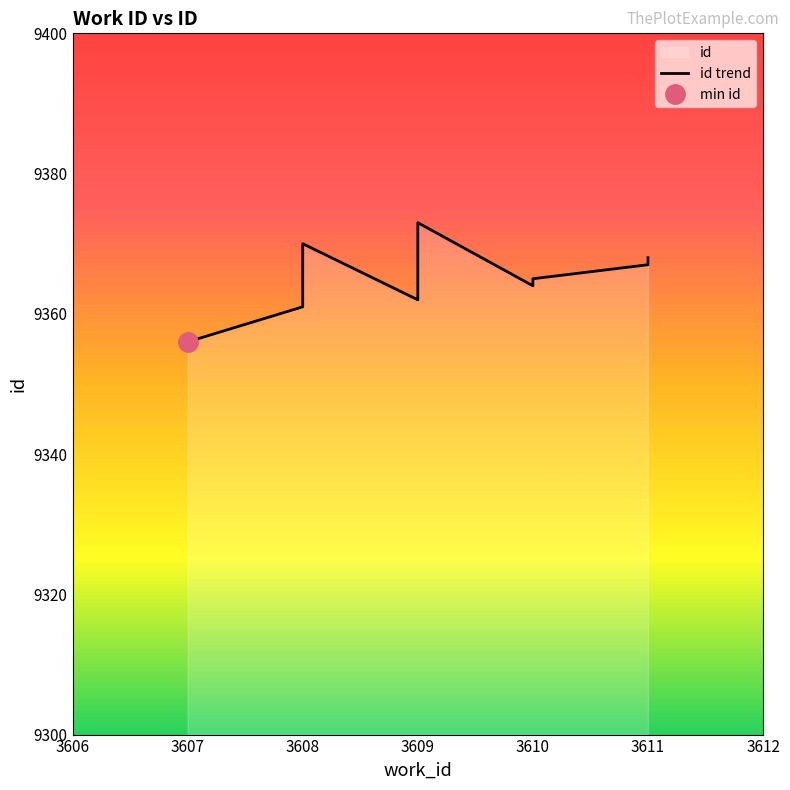

Where is the first local maximum?

3608